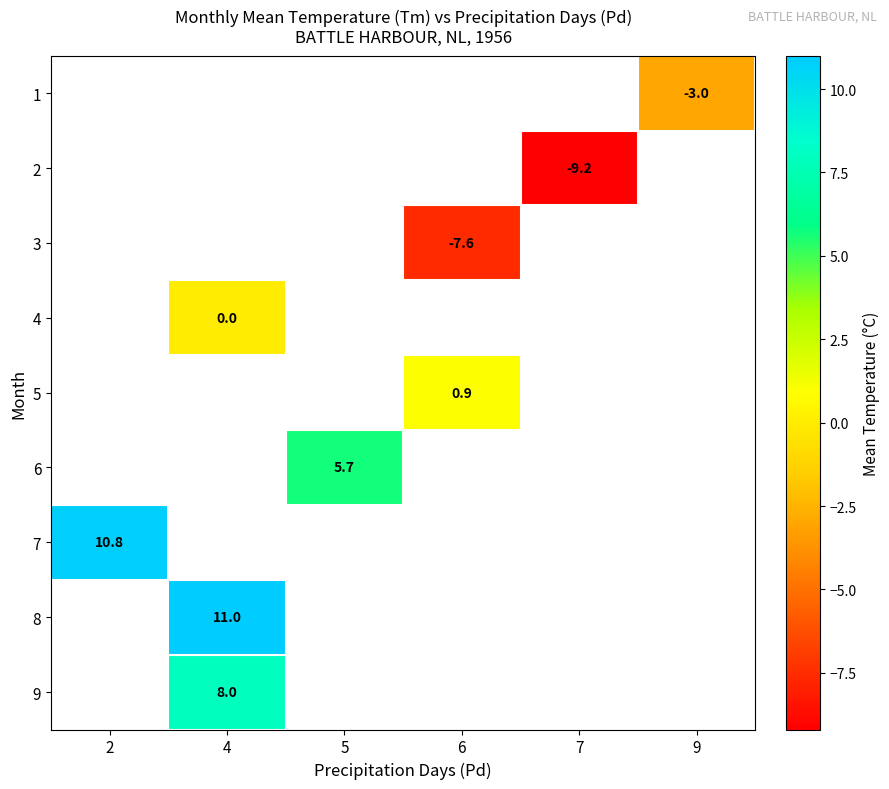

At which category does the chart reach its minimum across all series?

7